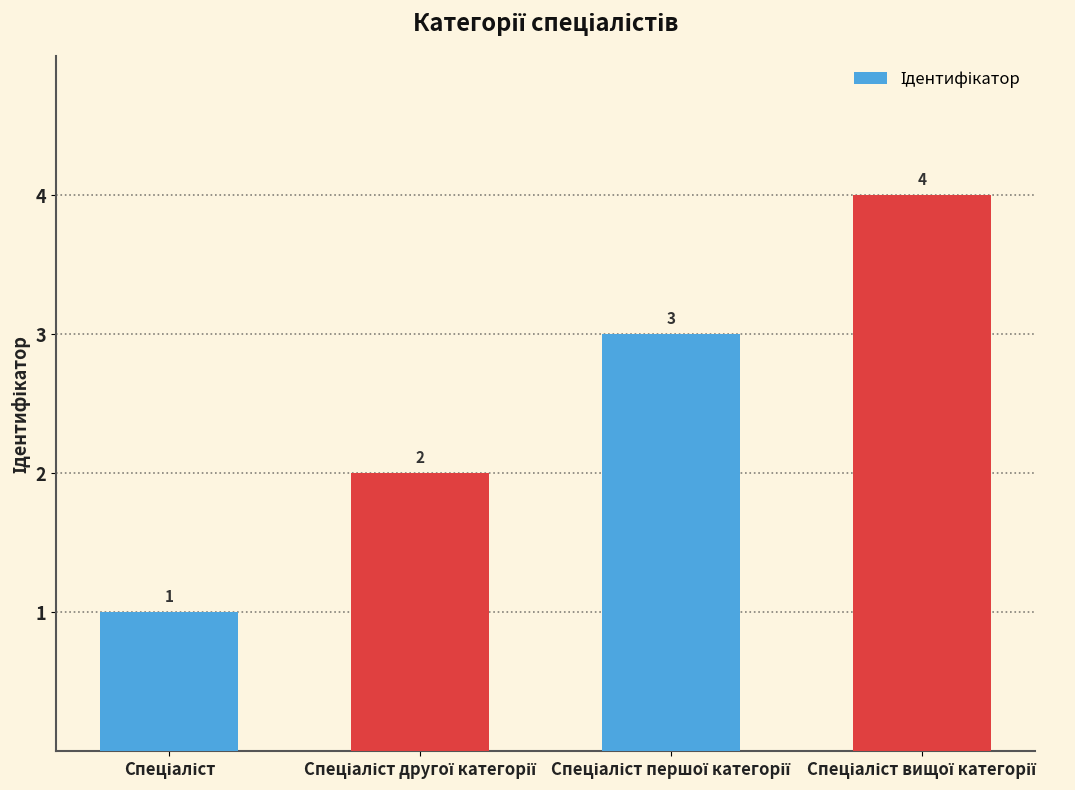

What is the value of the 4th bar from the left?

4